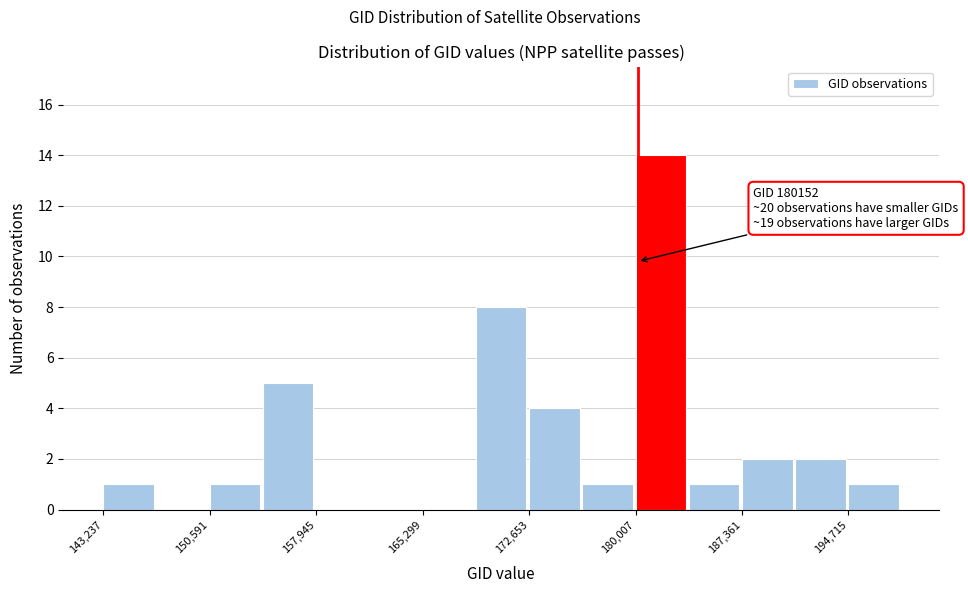

Read against the x-axis, roughly where is the centre of the tallest bar?

182000